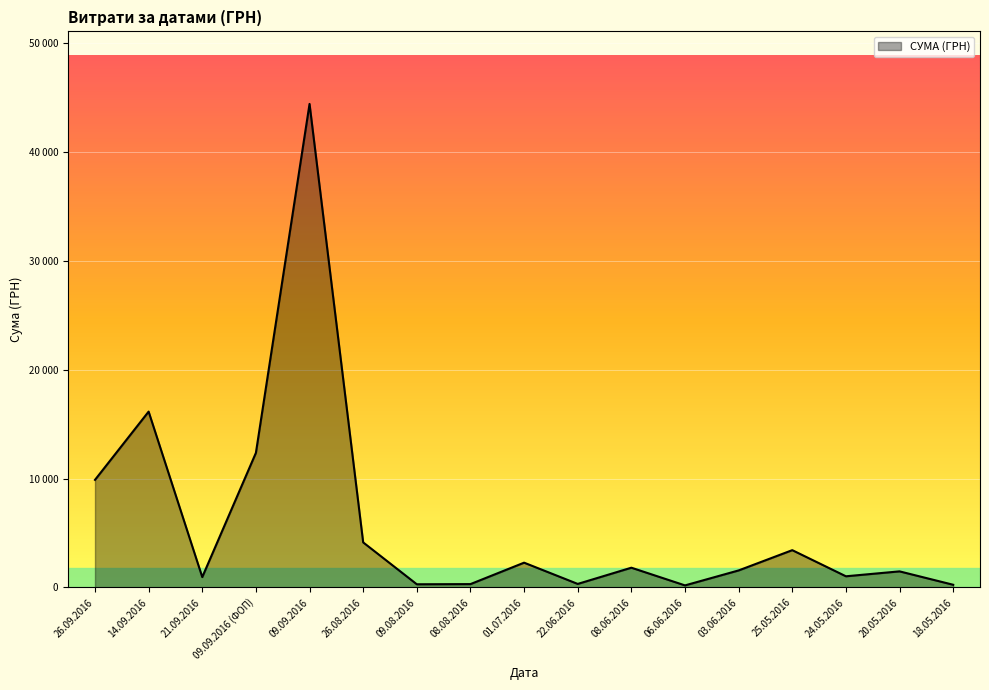

What is the sum of the values at 21.09.2016 and 03.06.2016?

2511.0